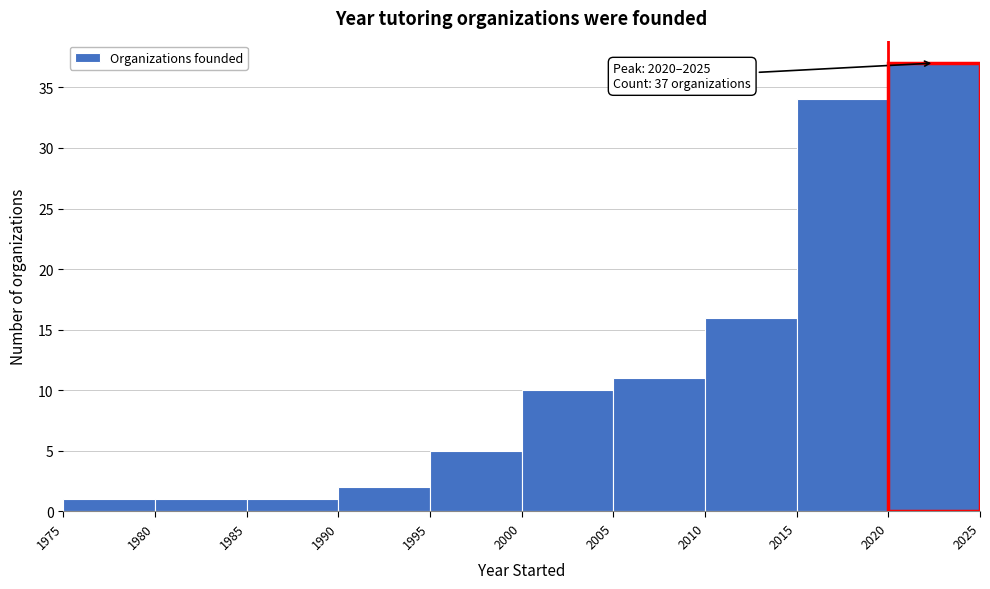

Over which range of the x-axis is the bar tallest?

2020 to 2025